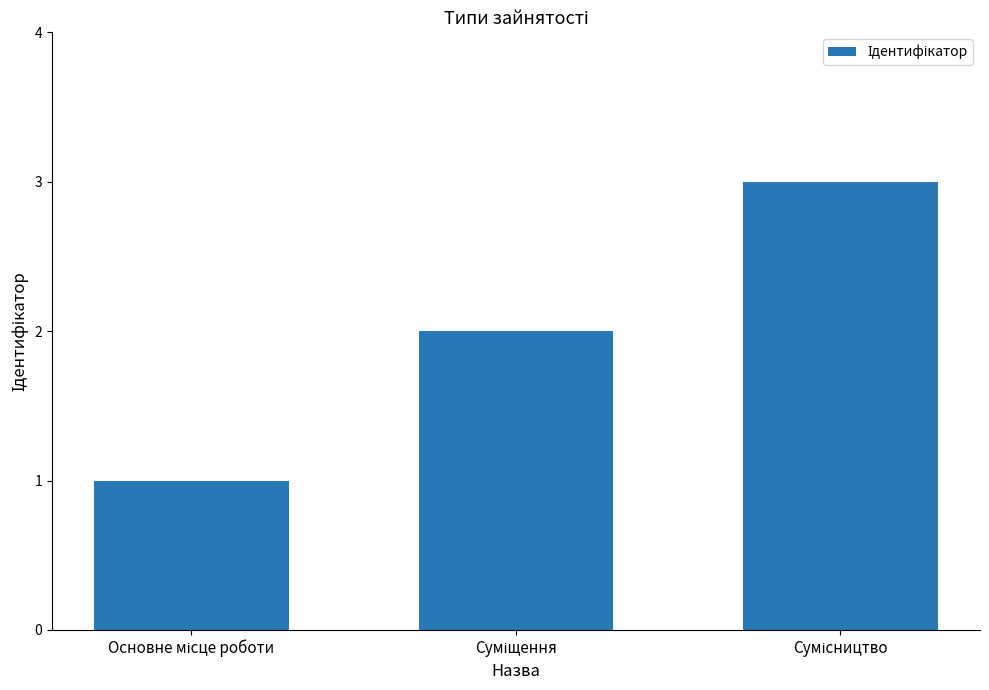

What is the maximum value shown in the chart?

3